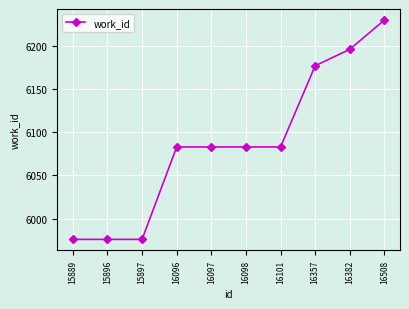

The value at 16382 is 4015. True or false?

False